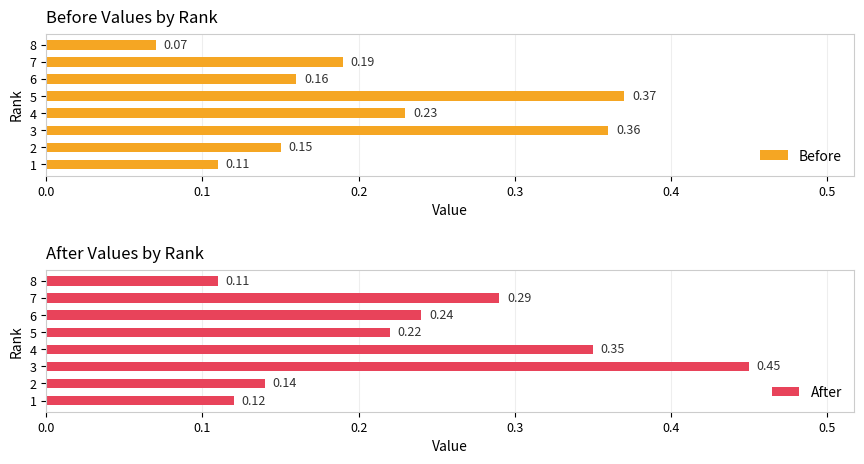

List the labels in order of After value, smallest first.

8, 1, 2, 5, 6, 7, 4, 3